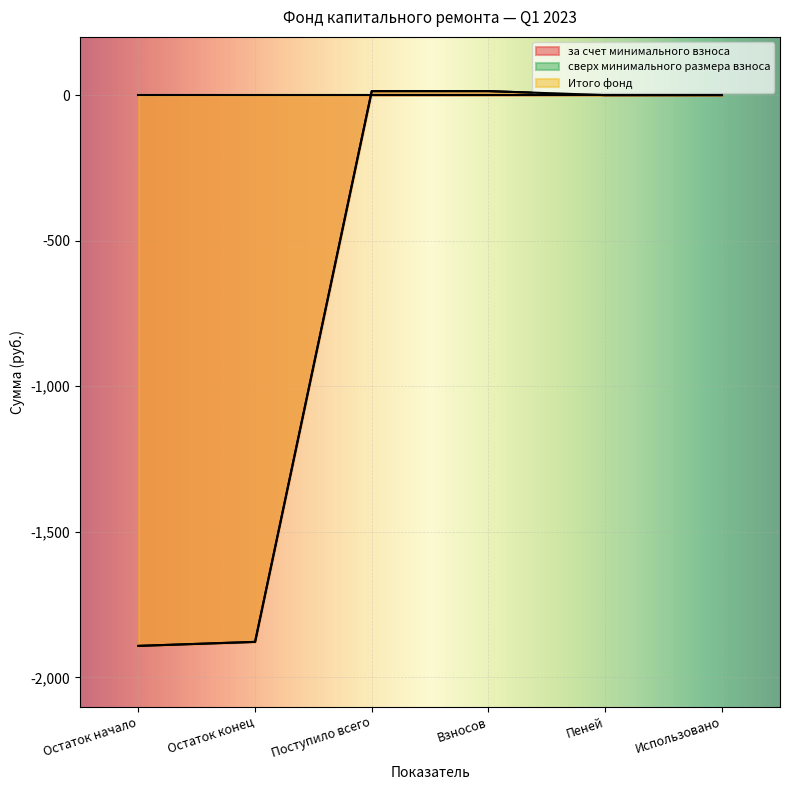

What is the sum of the за счет минимального взноса values at Пеней and Остаток начало?

-1891.6